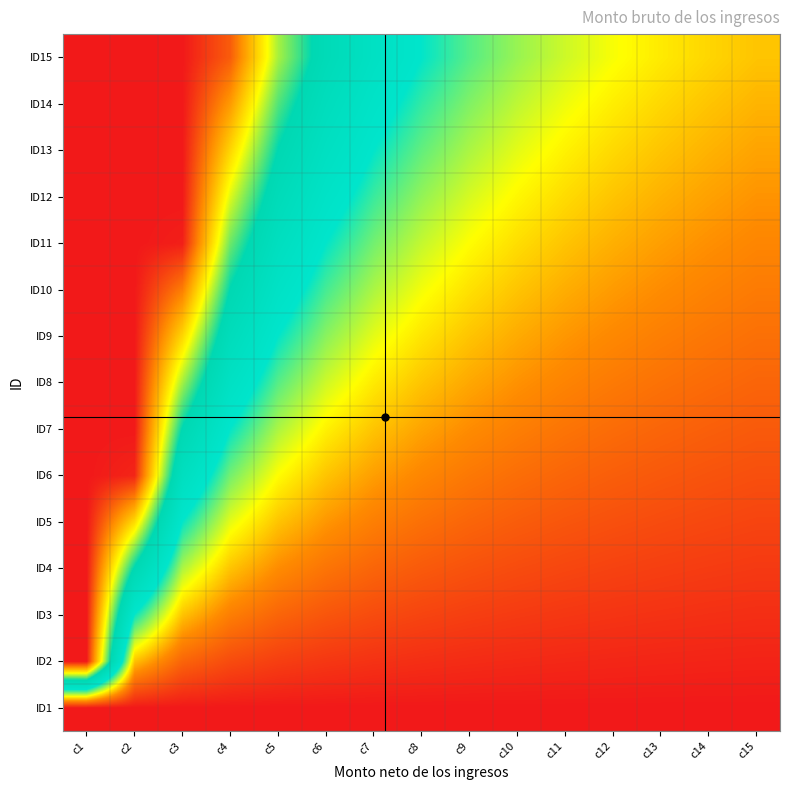

What is the greatest value displayed?

5.0